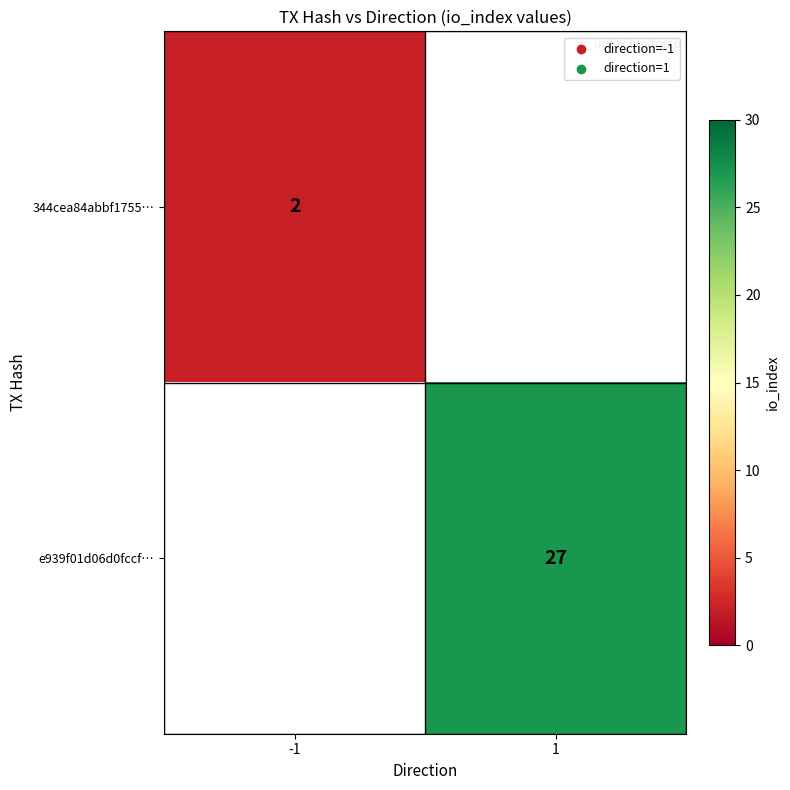

Is it true that 344cea84abbf1755… equals 2 at -1?

True